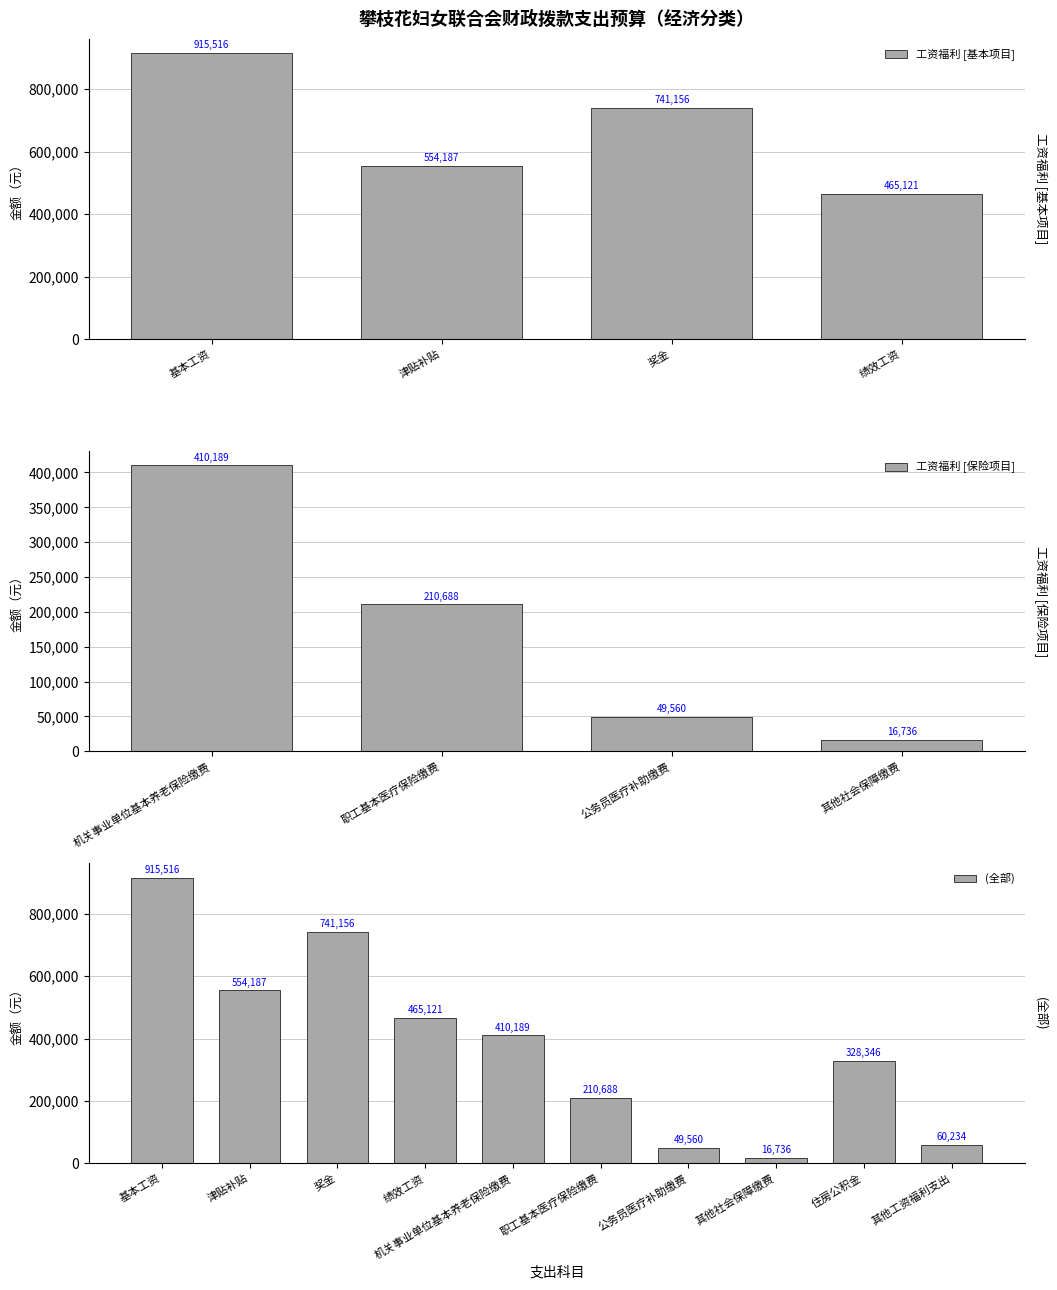

How many data points are less than 410189?

5